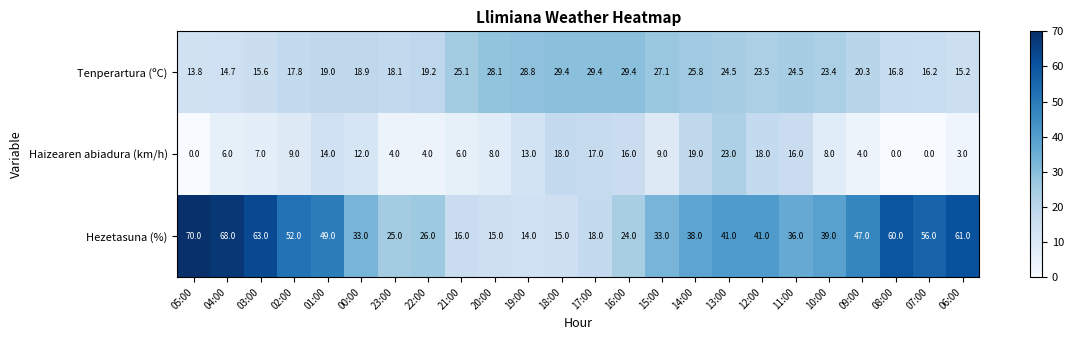

What is the difference between the Hezetasuna (%) values at 20:00 and 15:00?

18.0